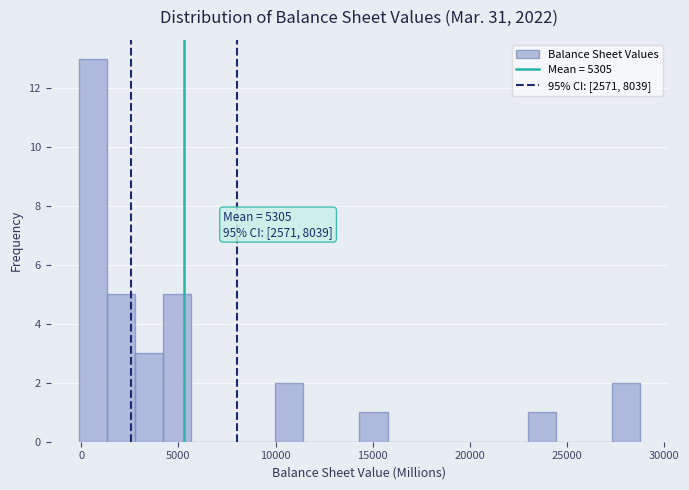

Around what value on the x-axis is the tallest bar? Give the approximate position of its centre, as read against the axis.

500